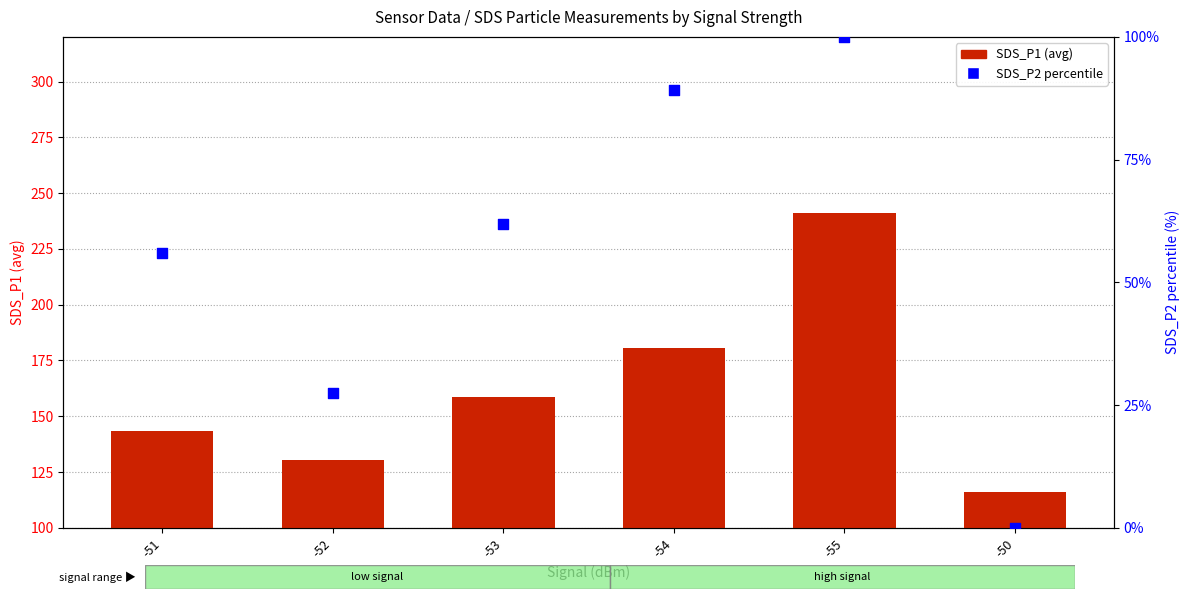

Which series contains the highest Y value?

SDS_P1 (avg)